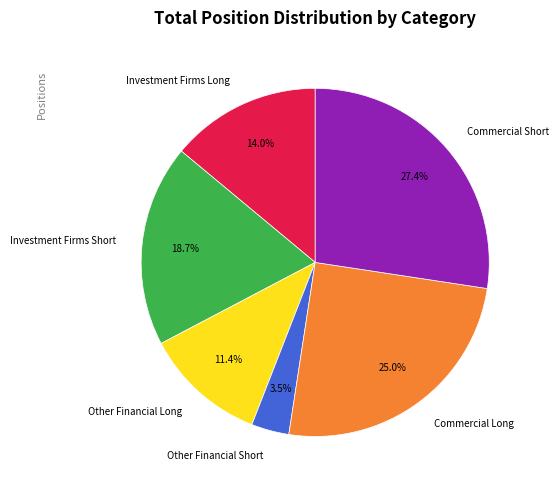

What portion of the pie excludes Investment Firms Long?

86.0%